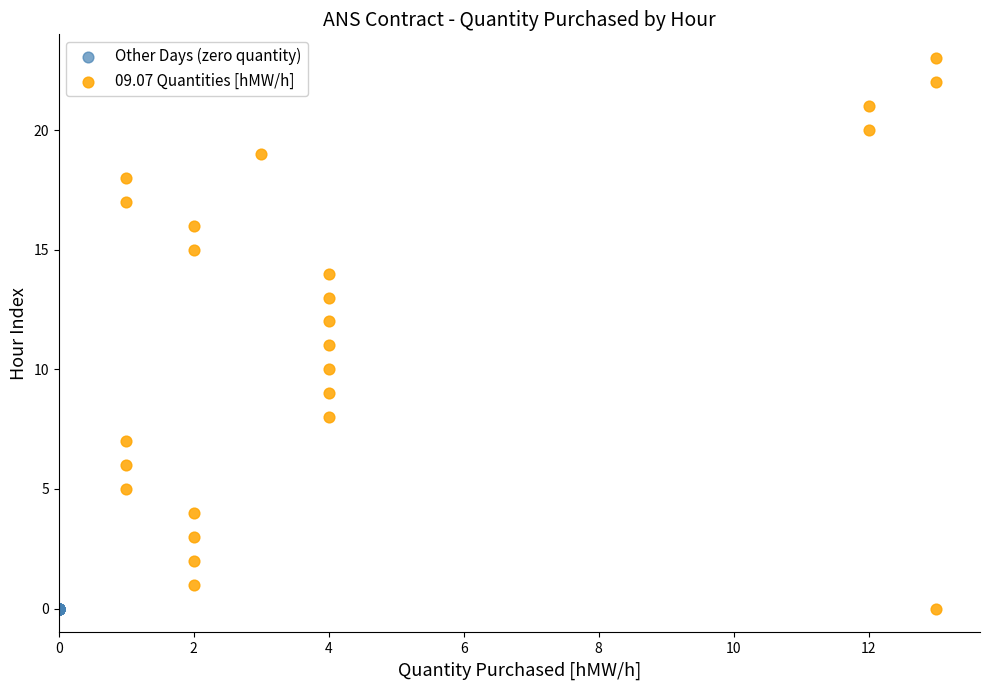

Which series contains the highest Y value?

09.07 Quantities [hMW/h]